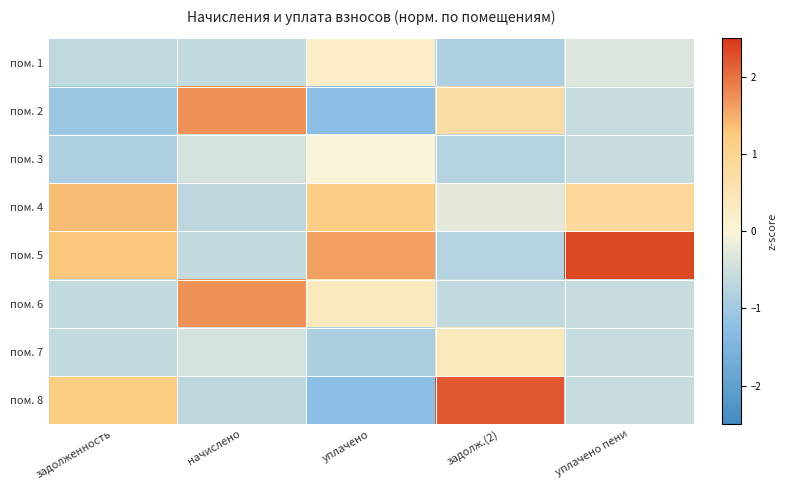

Reading left to right, list all the values displayed in this chart.

пом. 1: задолженность=-0.7	начислено=-0.6	уплачено=0.2	задолж.(2)=-0.9	уплачено пени=-0.3
пом. 2: задолженность=-1.1	начислено=1.7	уплачено=-1.2	задолж.(2)=0.7	уплачено пени=-0.6
пом. 3: задолженность=-0.9	начислено=-0.4	уплачено=-0.0	задолж.(2)=-0.8	уплачено пени=-0.6
пом. 4: задолженность=1.4	начислено=-0.7	уплачено=1.2	задолж.(2)=-0.2	уплачено пени=0.9
пом. 5: задолженность=1.3	начислено=-0.6	уплачено=1.6	задолж.(2)=-0.8	уплачено пени=2.3
пом. 6: задолженность=-0.6	начислено=1.7	уплачено=0.4	задолж.(2)=-0.6	уплачено пени=-0.6
пом. 7: задолженность=-0.6	начислено=-0.4	уплачено=-0.9	задолж.(2)=0.4	уплачено пени=-0.6
пом. 8: задолженность=1.2	начислено=-0.7	уплачено=-1.2	задолж.(2)=2.2	уплачено пени=-0.6